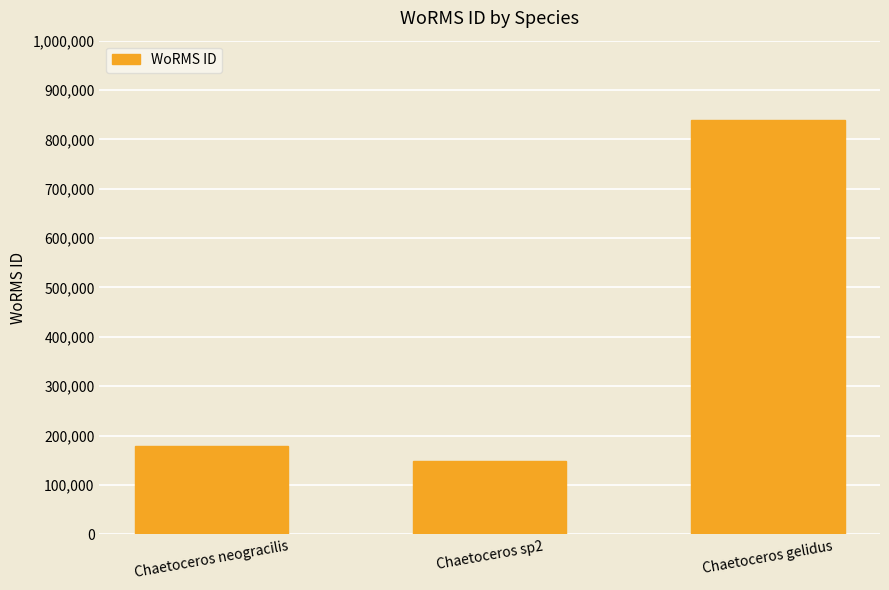

Approximately how many times larger is the value at Chaetoceros gelidus compared to Chaetoceros neogracilis?

4.7